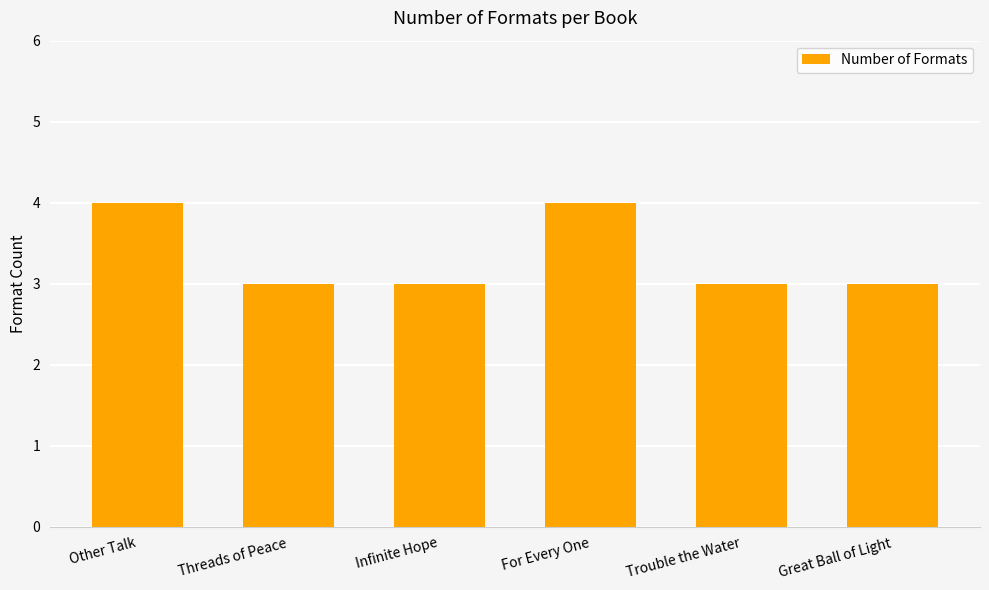

What is the greatest value displayed?

4